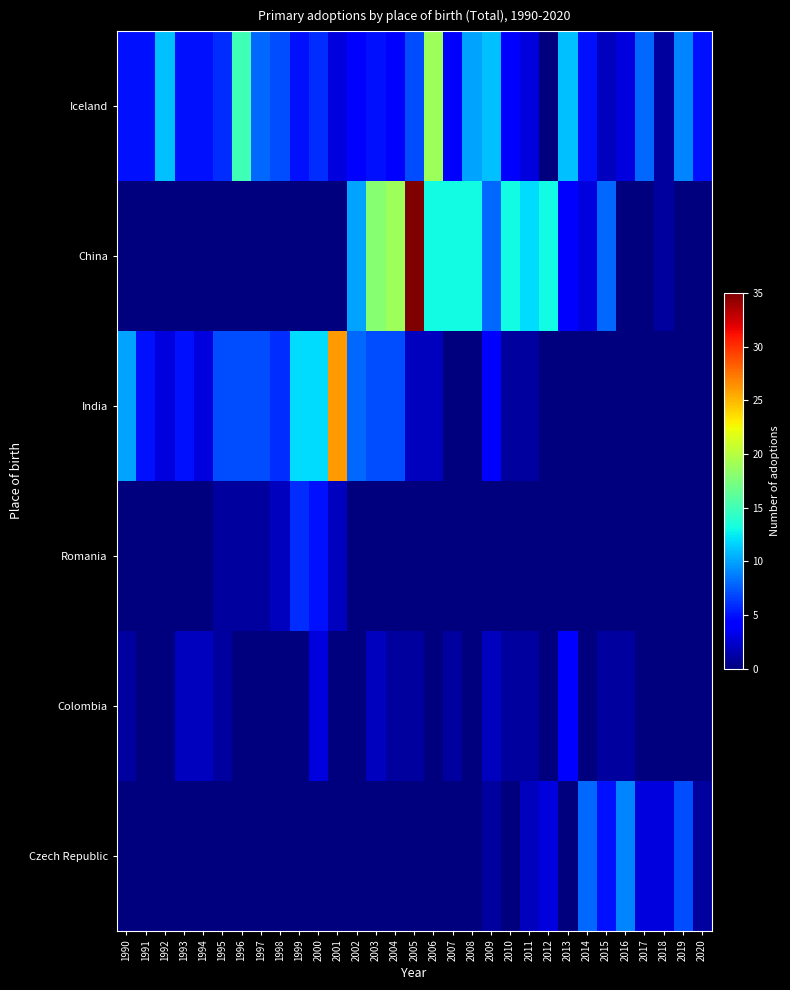

At how many categories does at least one series exceed 34?

1